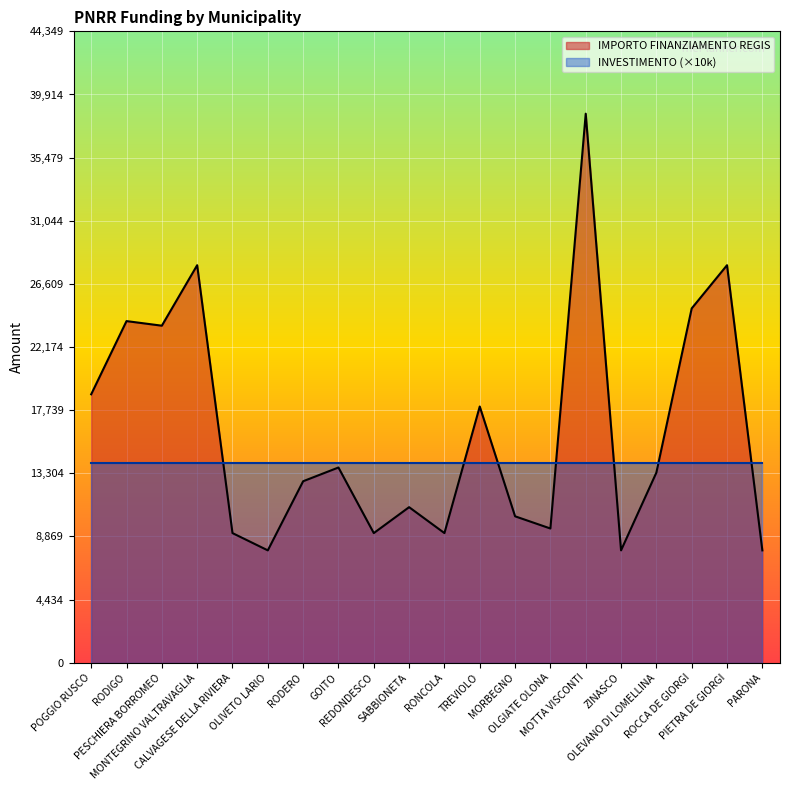

What is the difference between the second highest and minimum values?

20031